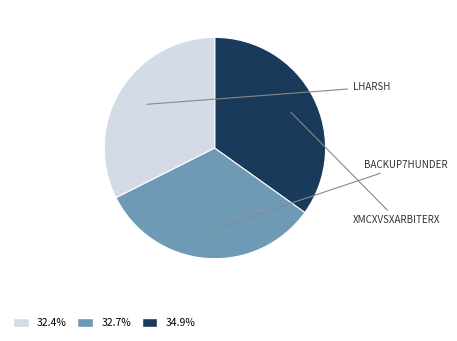

Is there a majority slice in this chart?

No